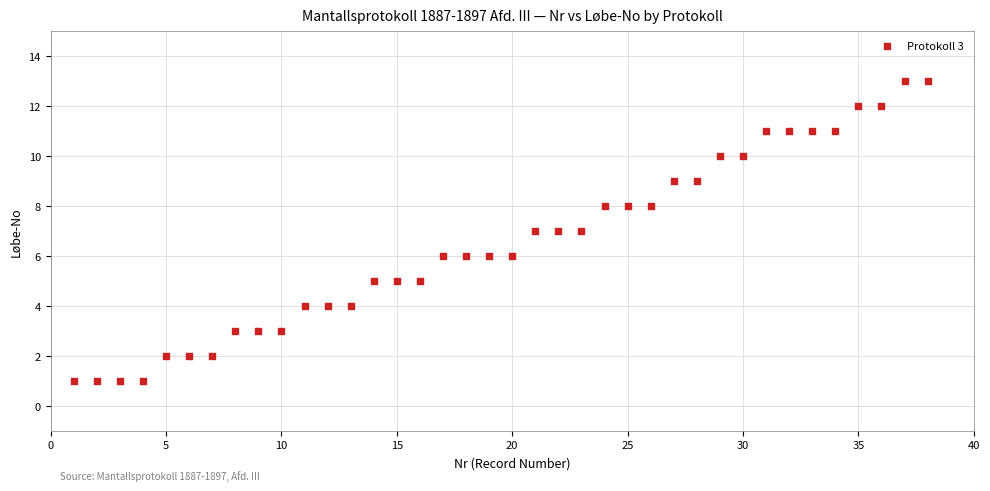

What is the range of Y values (max minus min)?

12